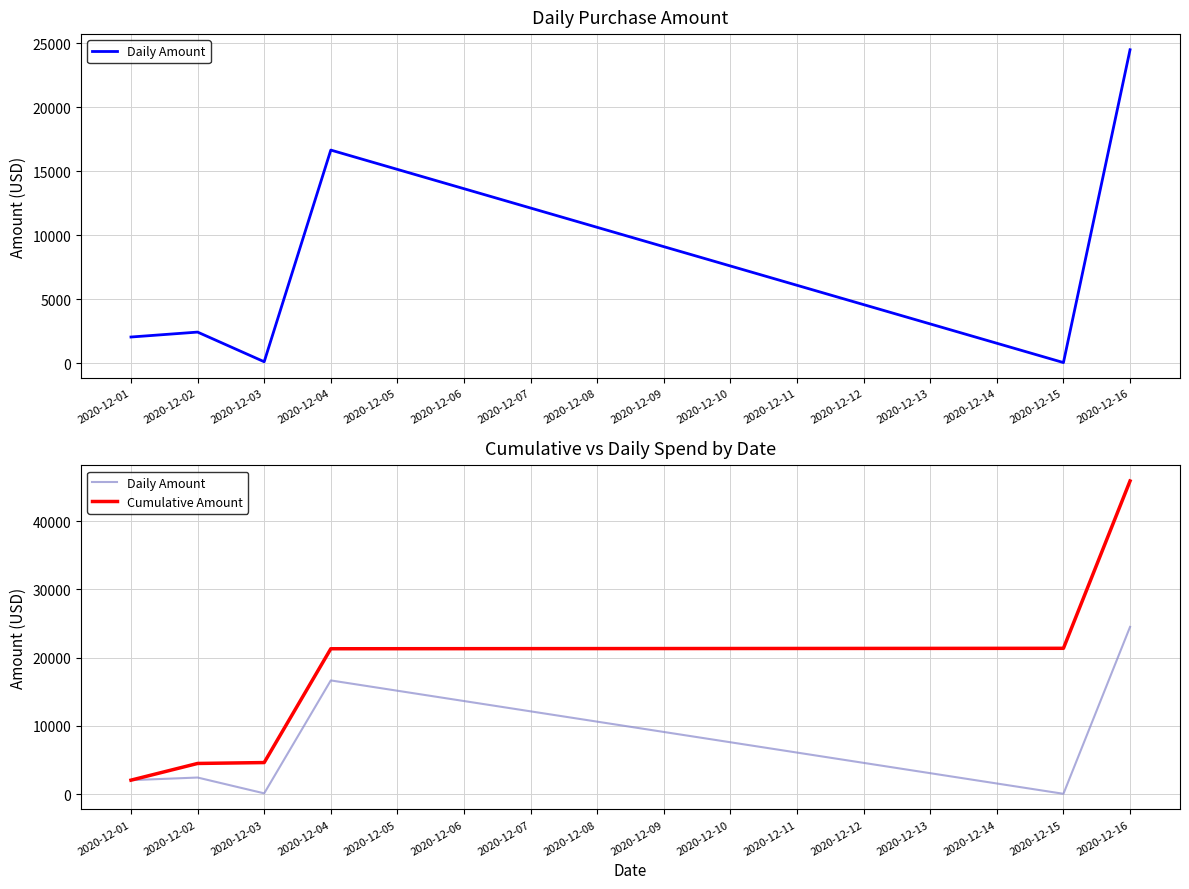

Rank the series by their maximum value, from lowest to highest.

Daily Amount, Cumulative Amount